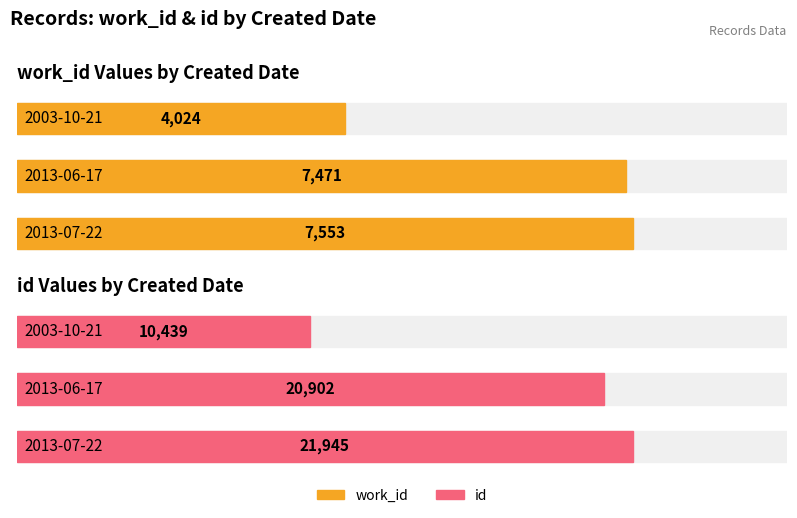

Is the value of work_id at 2003-10-21 greater than the value of id at 2013-06-17?

No